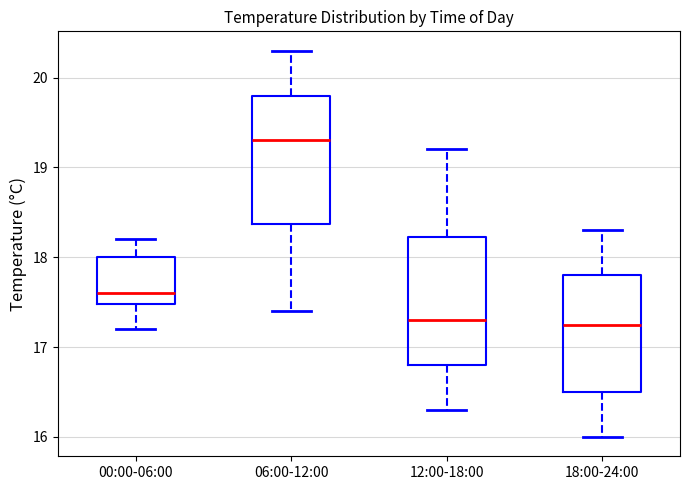

Which box has the highest median line?

06:00-12:00